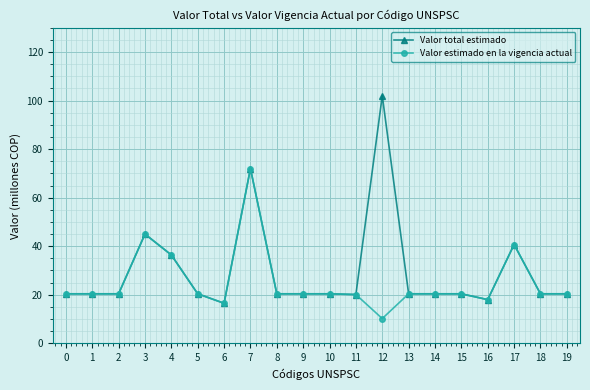

What is the average value of the Valor total estimado series?

29.8